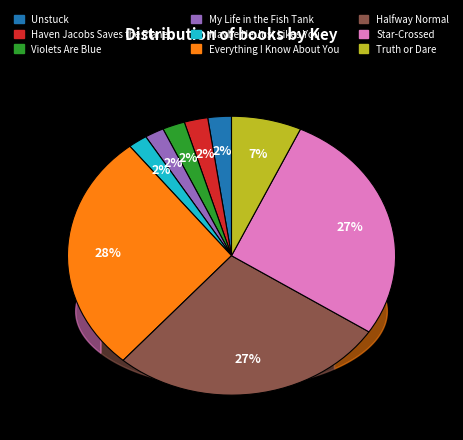

True or false: Maybe He Just Likes You accounts for 1% of the total.

False